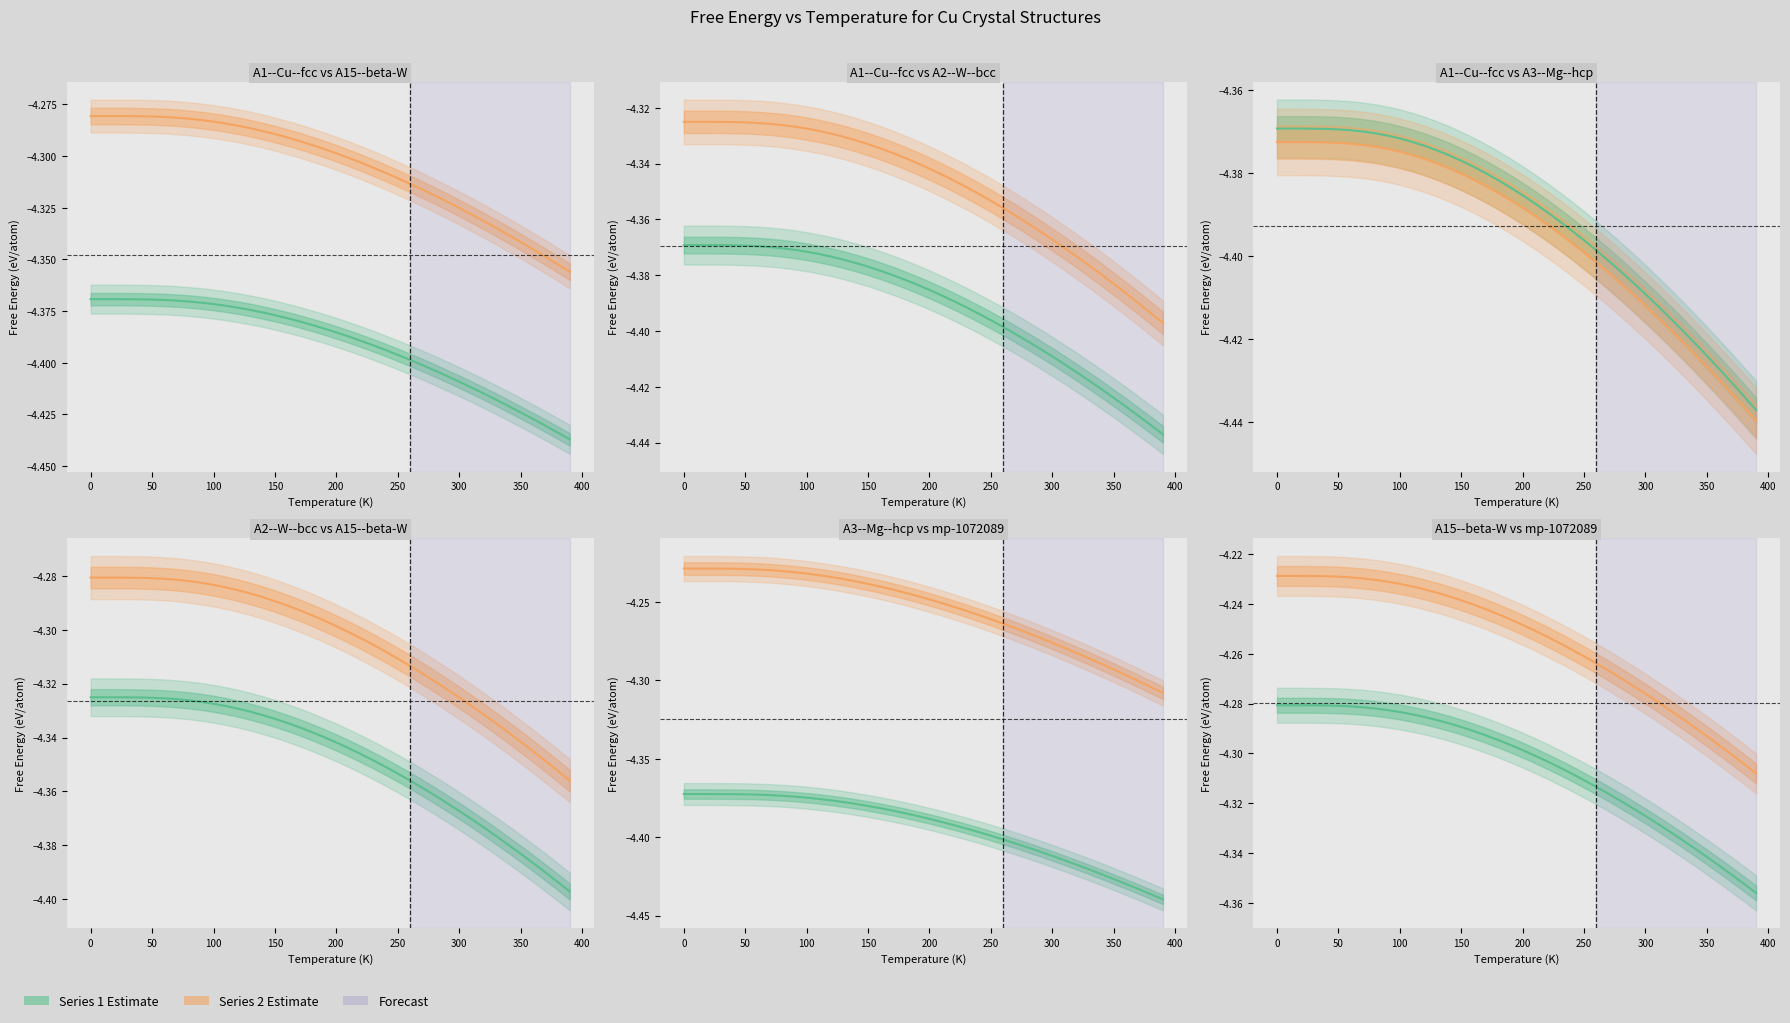

What is the approximate value of A2--W--bcc at 50?

-4.3